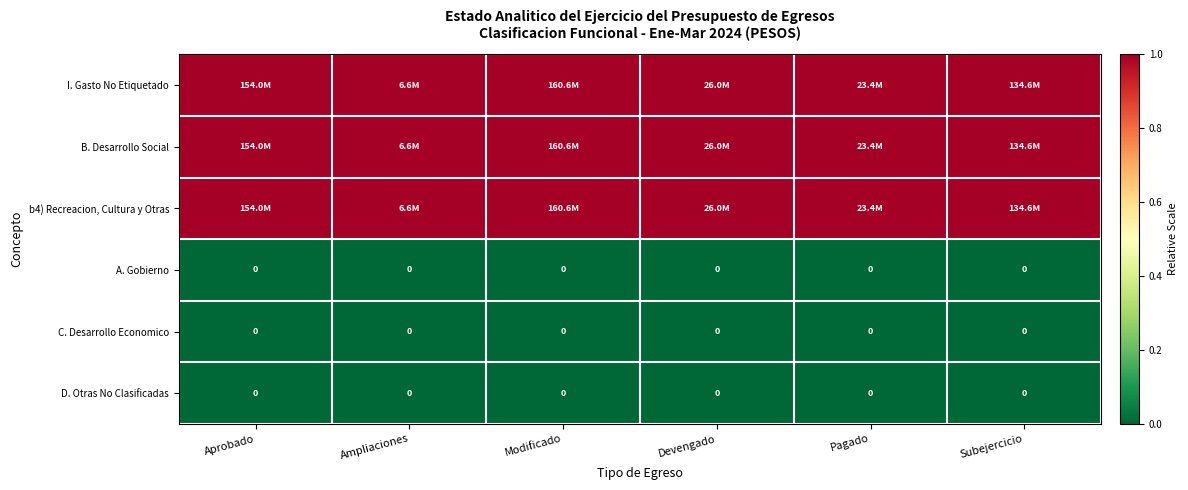

True or false: D. Otras No Clasificadas has a value of 0 at Devengado.

True